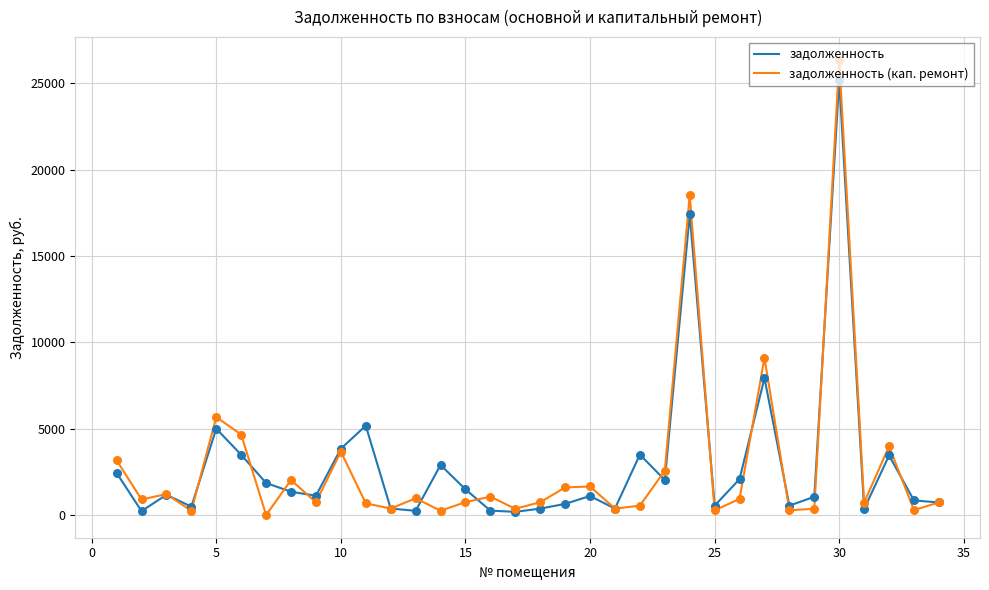

Which series has the widest spread of values?

задолженность (кап. ремонт)